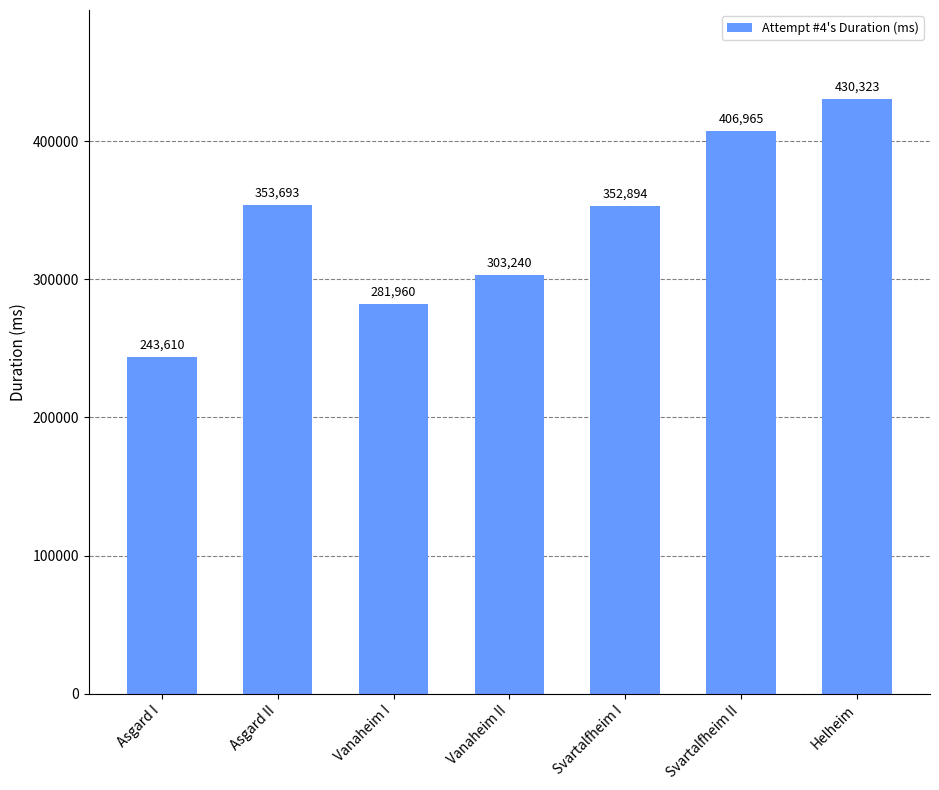

What is the average value?

338955